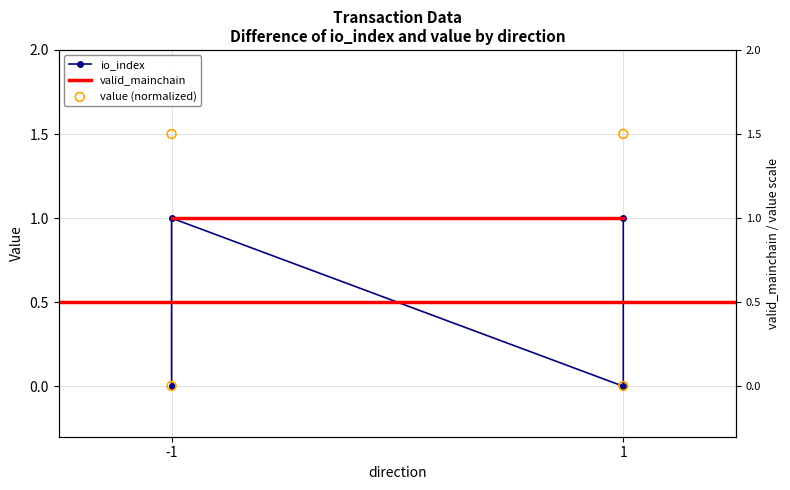

Which series contains the lowest Y value?

io_index